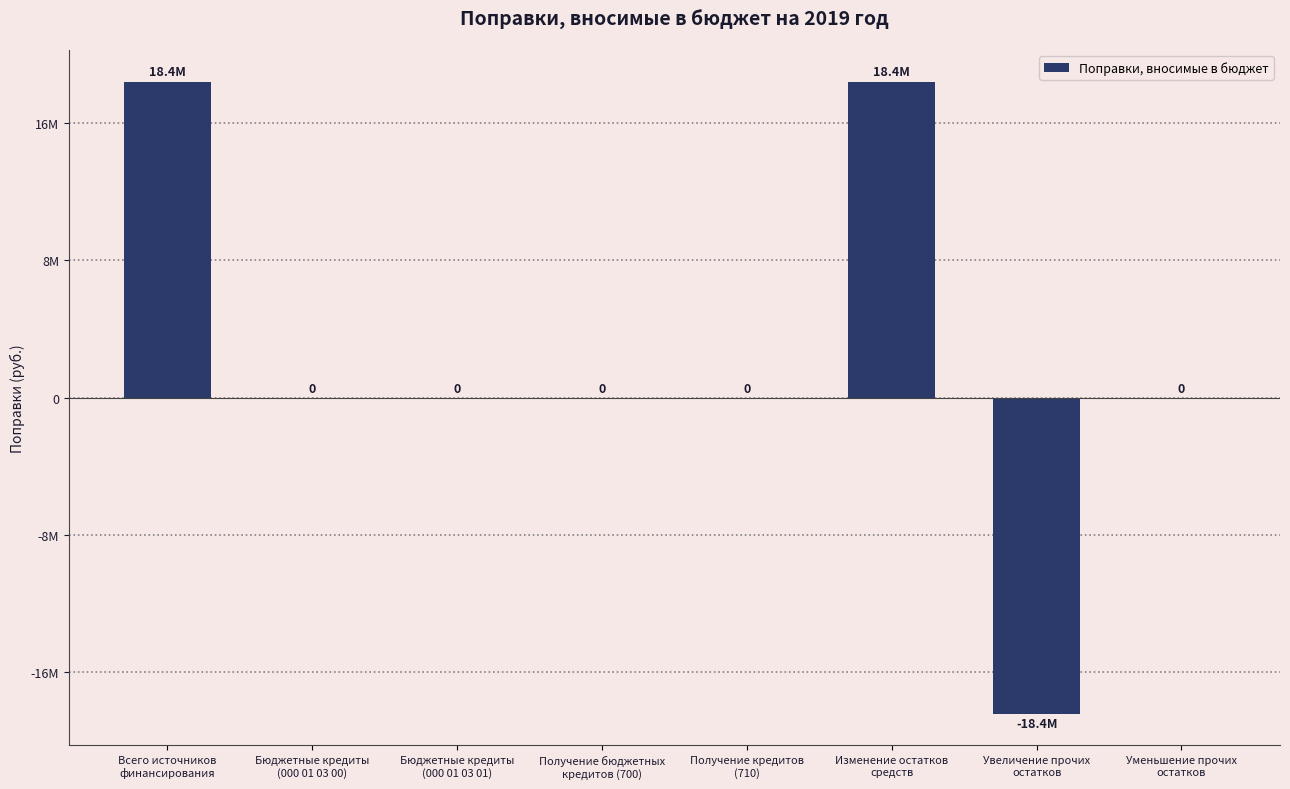

What position from the right is Бюджетные кредиты
(000 01 03 01)?

6